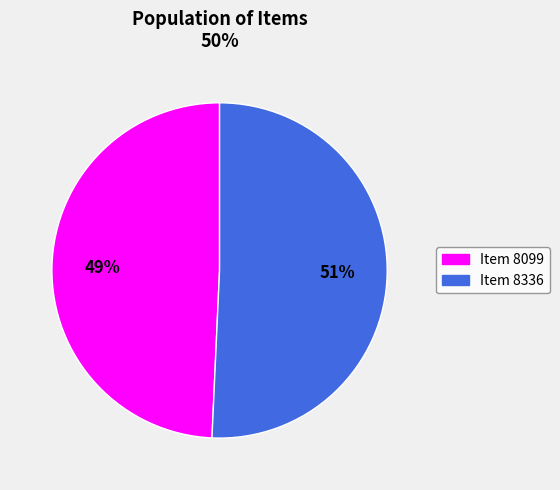

True or false: Item 8336 accounts for 51% of the total.

True